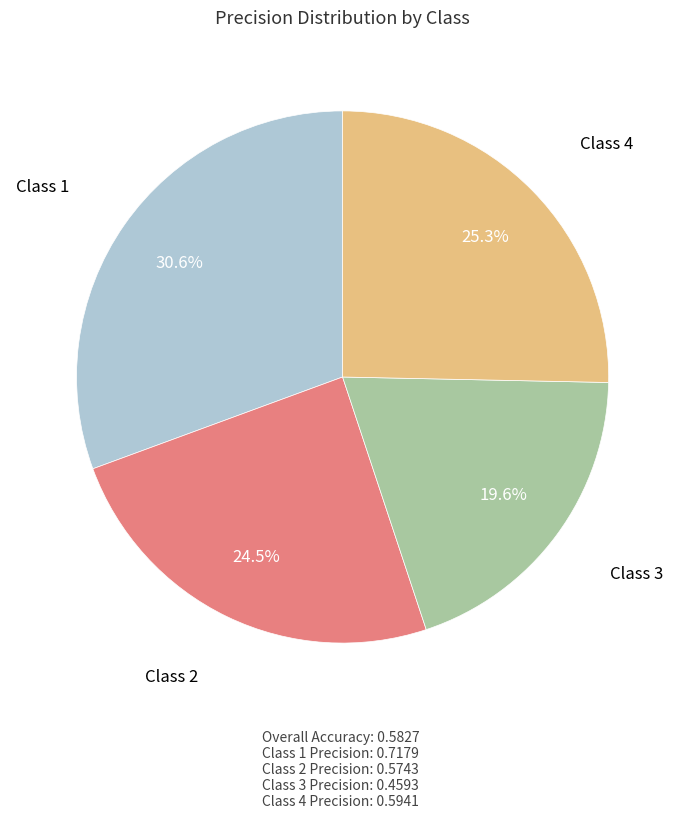

How many segments does this pie chart have?

4